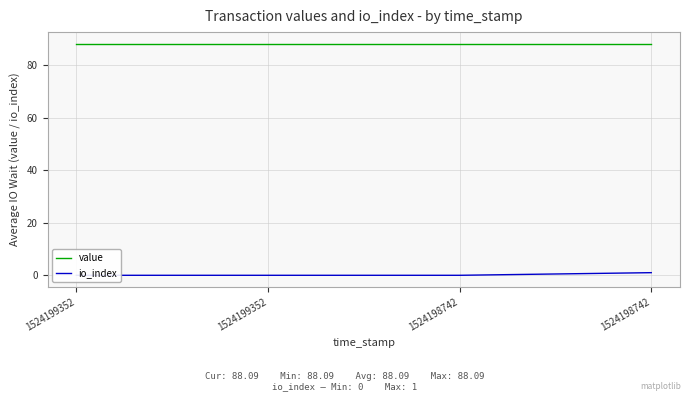

At 1524198742, list the series in order from largest to smallest.

value, io_index